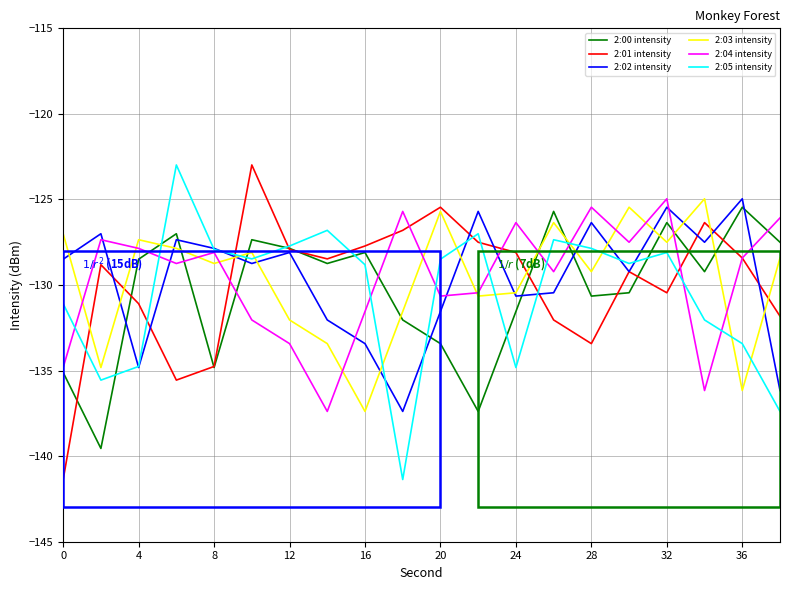

What is the average value of the 2:00 intensity series?

-130.3